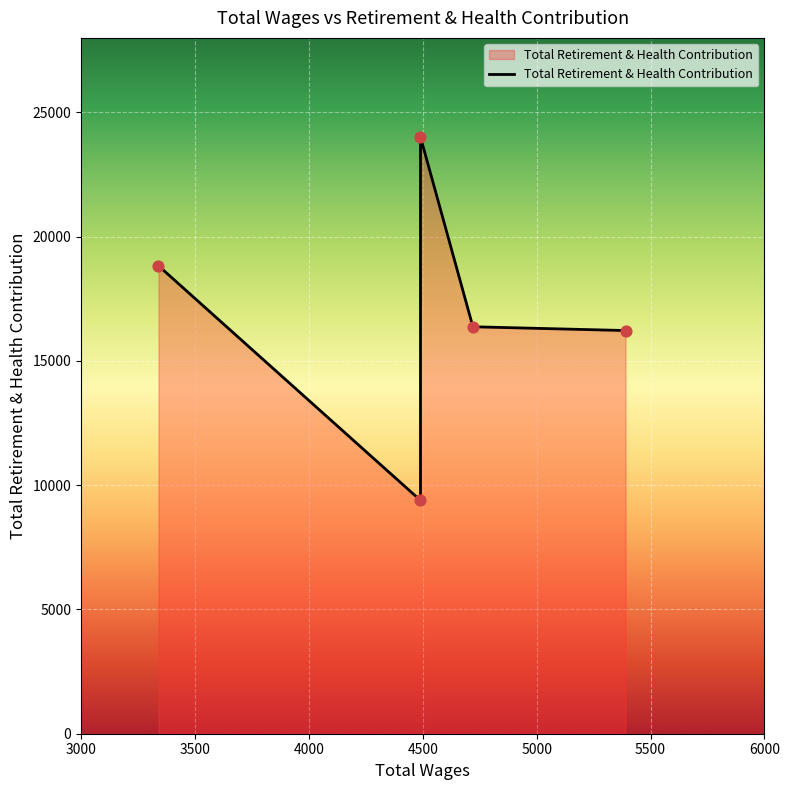

Approximately how many times larger is the value at 4 compared to 2?

1.7